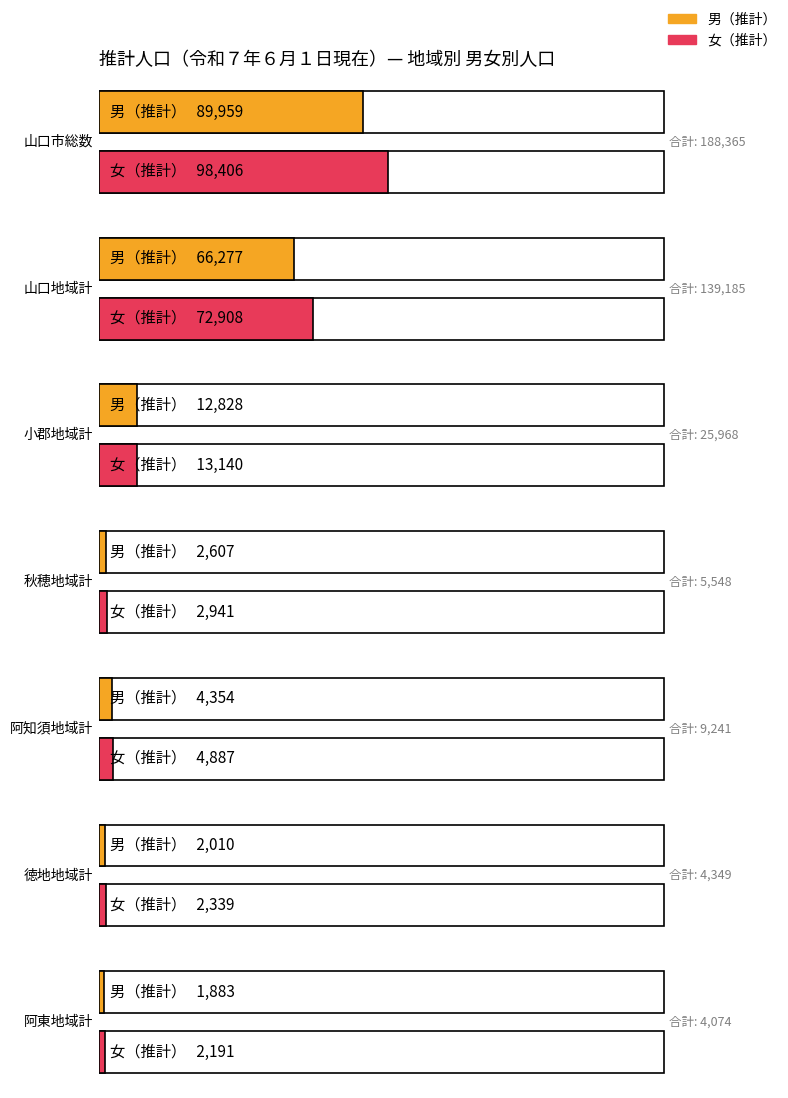

Where does the 女（推計） series first go above 4887?

山口市総数